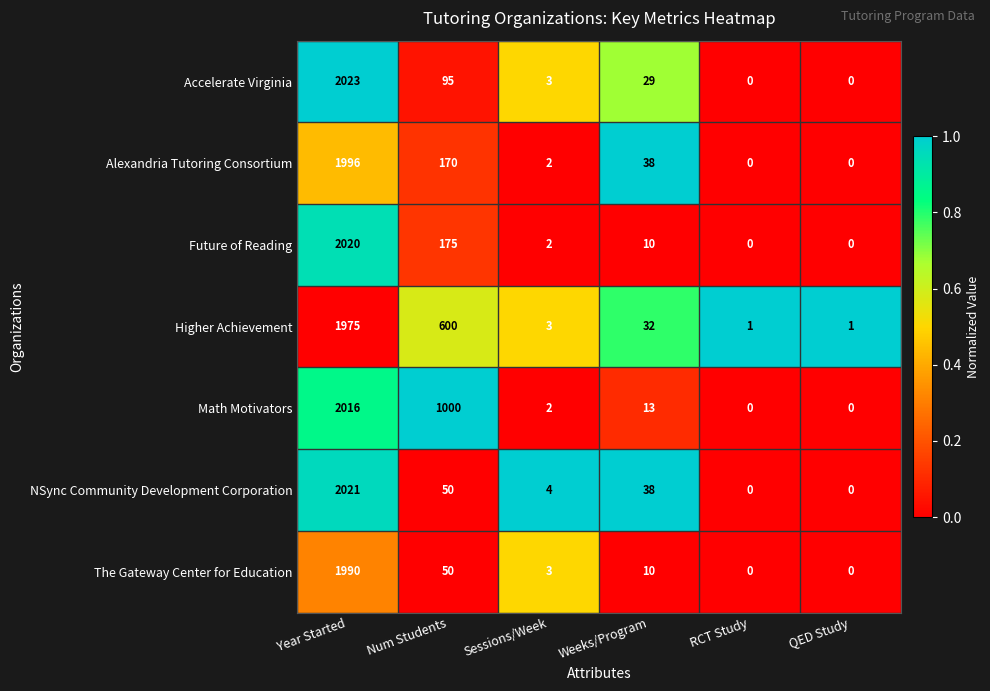

At which label does Math Motivators reach its peak?

Year Started